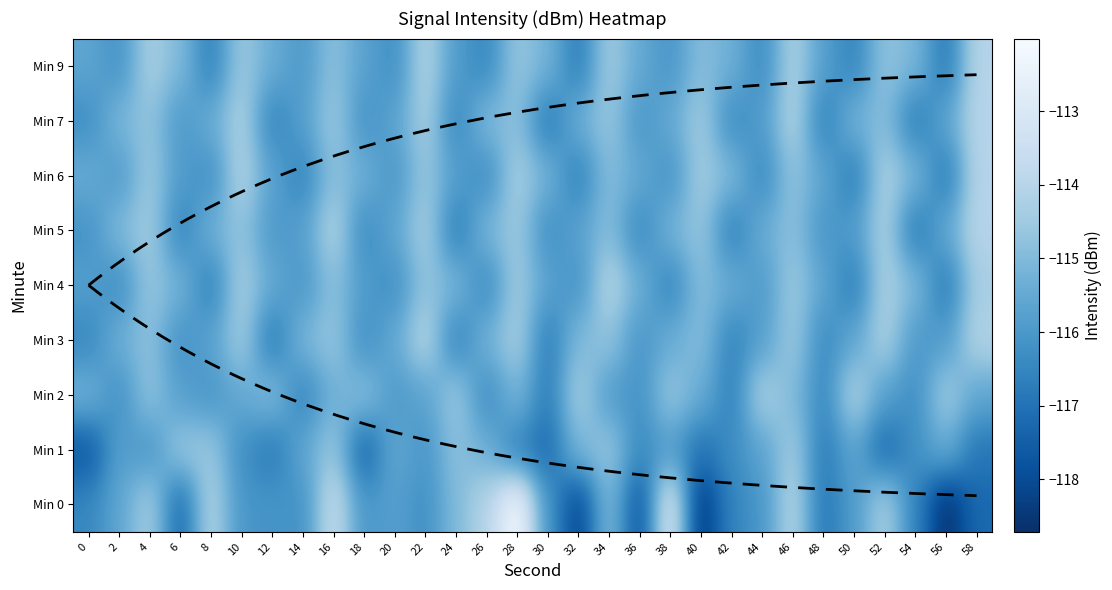

At how many categories does at least one series exceed -113?

2